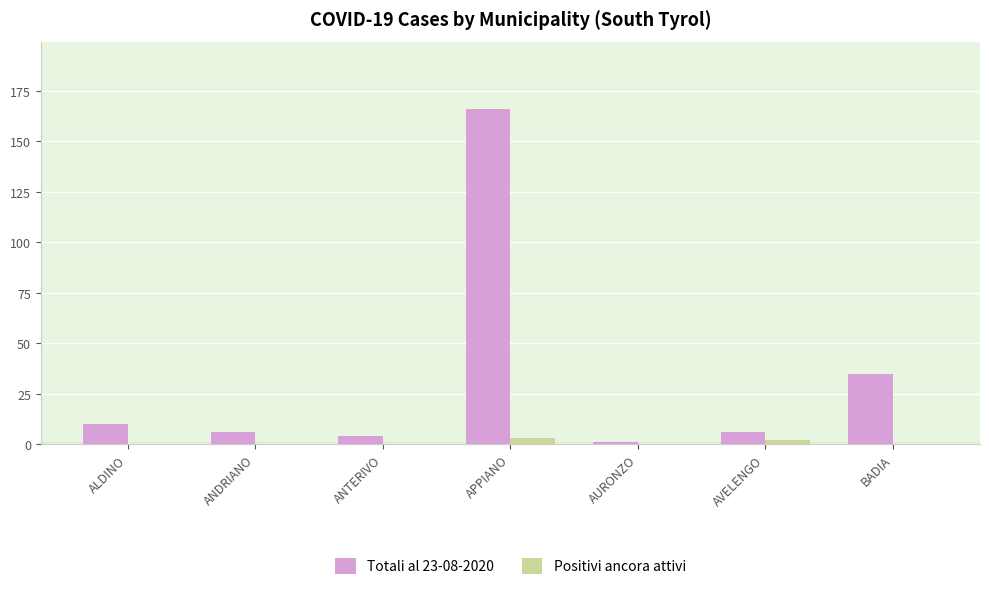

What is the sum of all Positivi ancora attivi values?

5